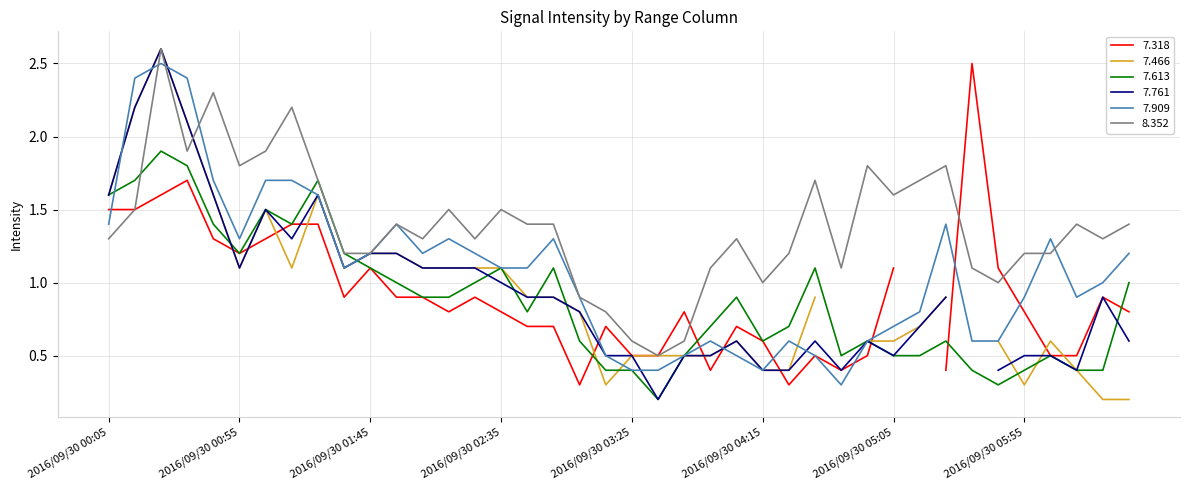

What value does the 7.909 series have at 2016/09/30 04:15?

0.4